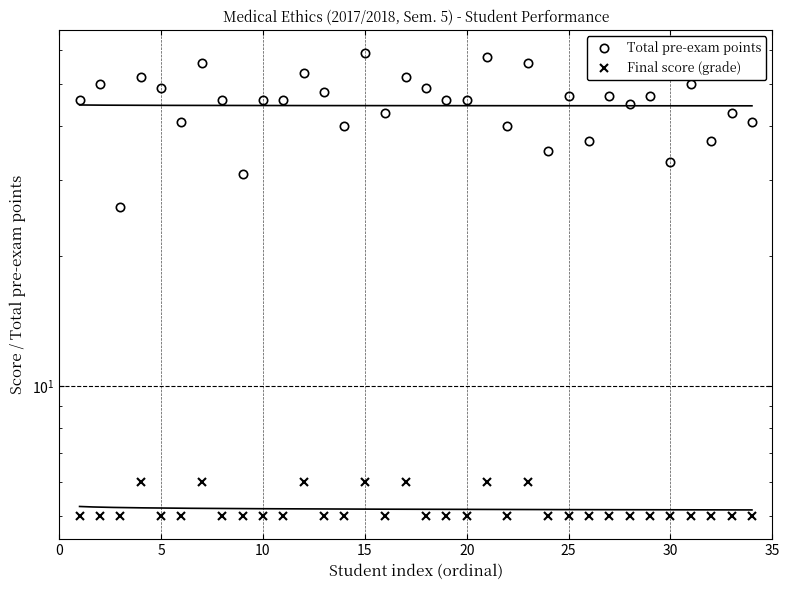

Is it true that Final score (grade) equals 5 at 30?

True